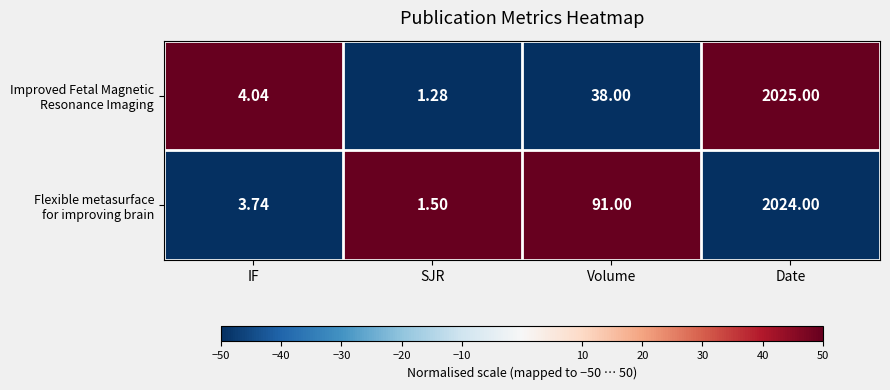

At which category is the sum across all series the highest?

Date